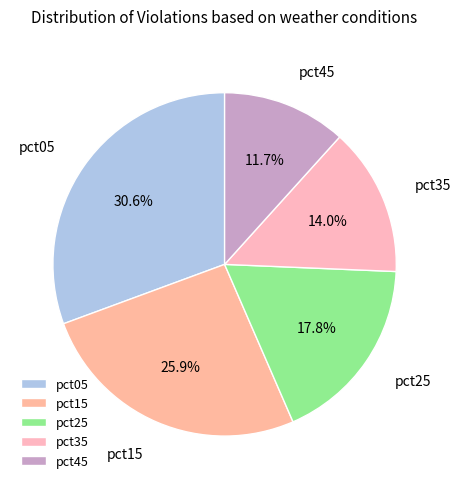

Which category has the smallest portion of the pie?

pct45